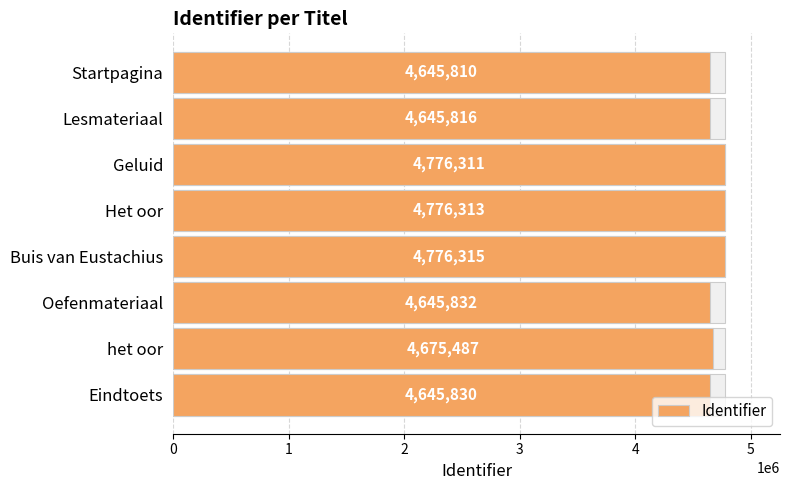

List the labels in order of value, largest first.

Buis van Eustachius, Het oor, Geluid, het oor, Oefenmateriaal, Eindtoets, Lesmateriaal, Startpagina